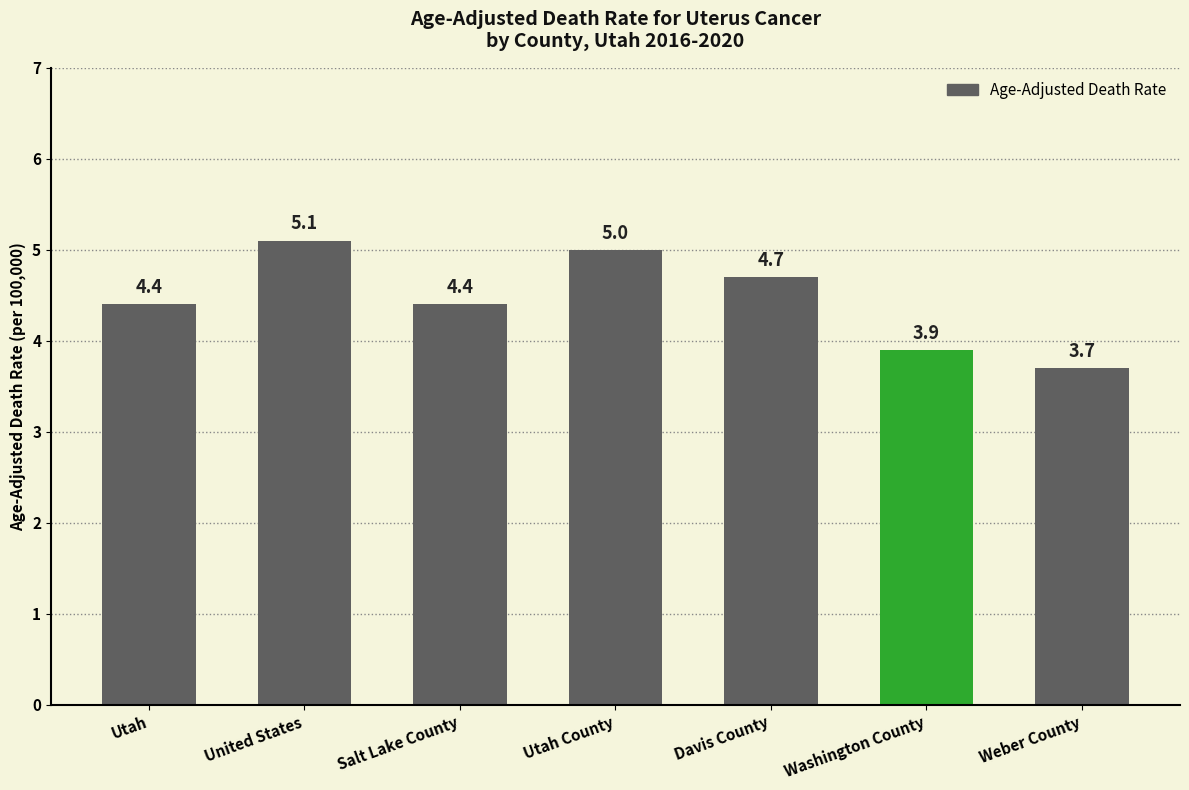

What is the label of the 1st bar from the right?

Weber County